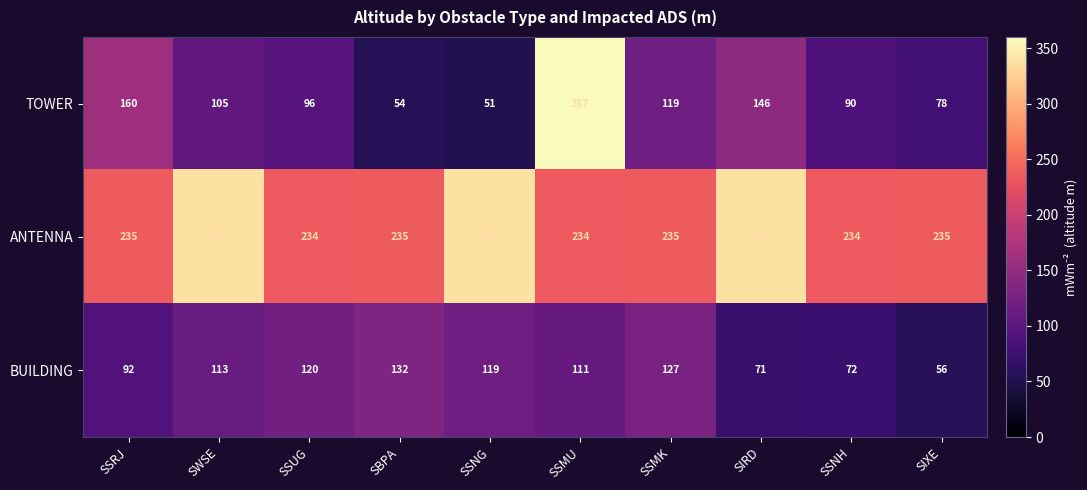

Is it true that ANTENNA equals 235 at SSMK?

True